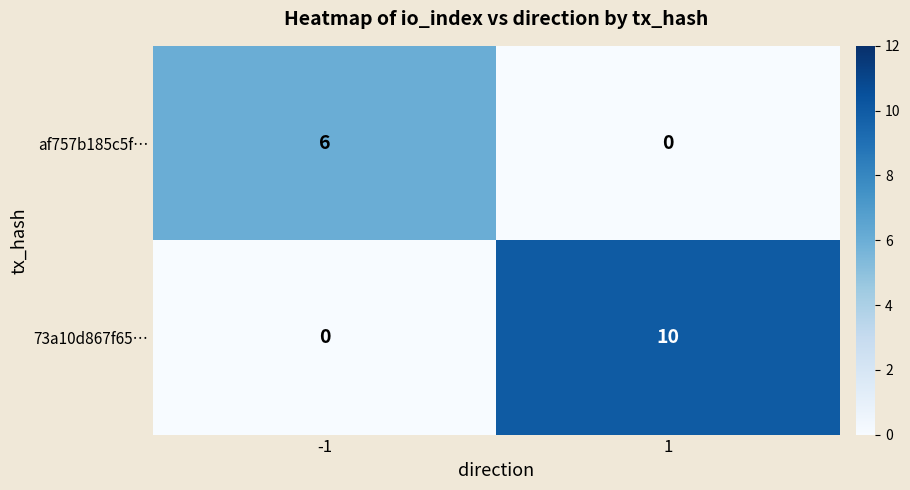

Which series has the largest range (max minus min)?

73a10d867f65…